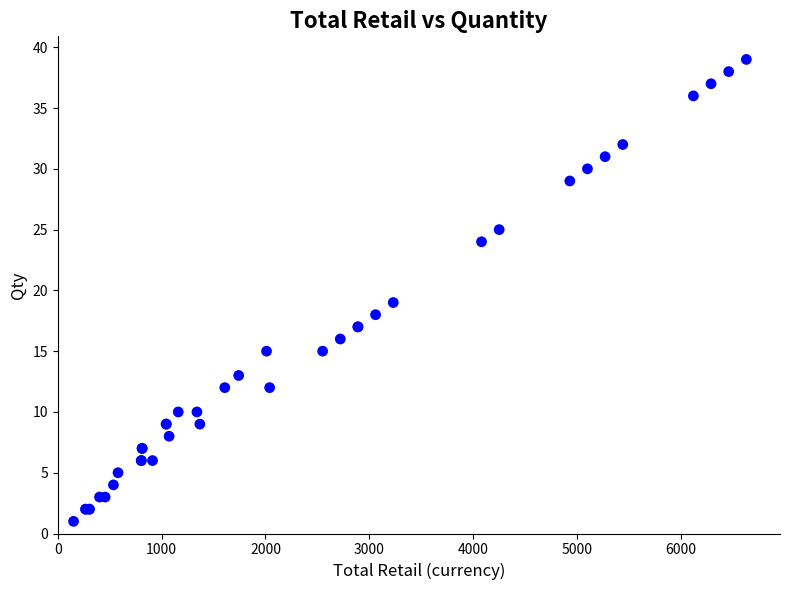

What Y value in the scatter plot is closest to 20?

19